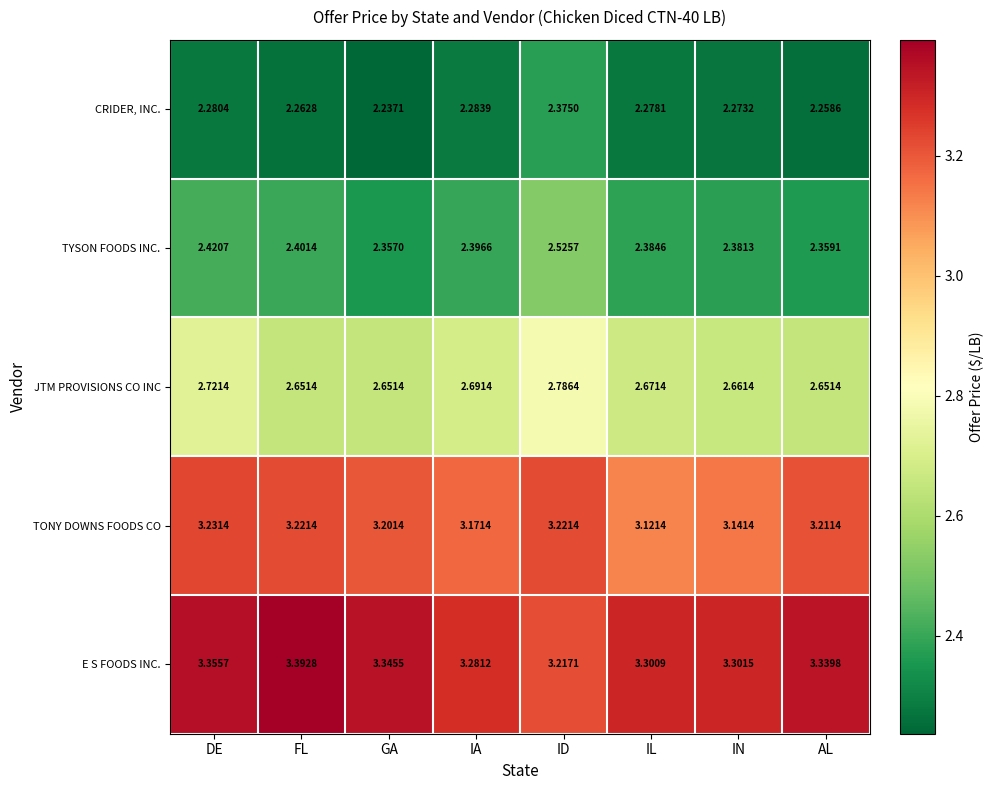

Which series has the largest total across all categories?

E S FOODS INC.